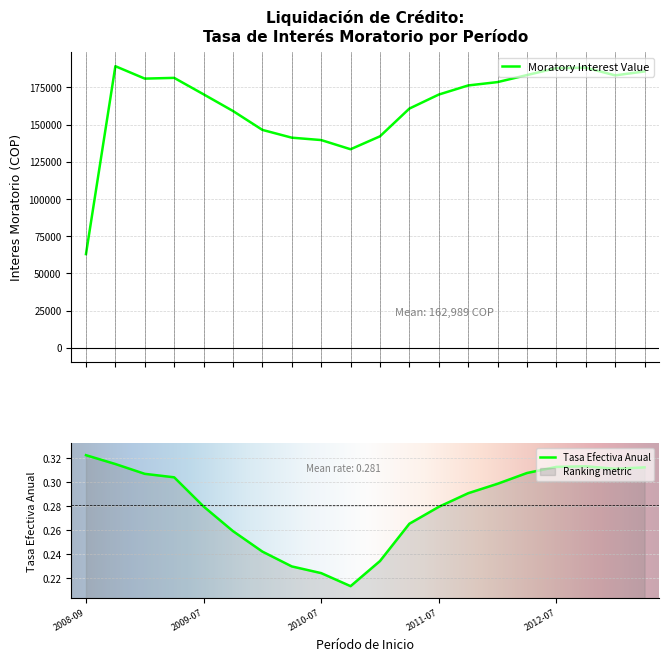

How many interior local valleys does the Valor de Interes Moratorio series have?

3